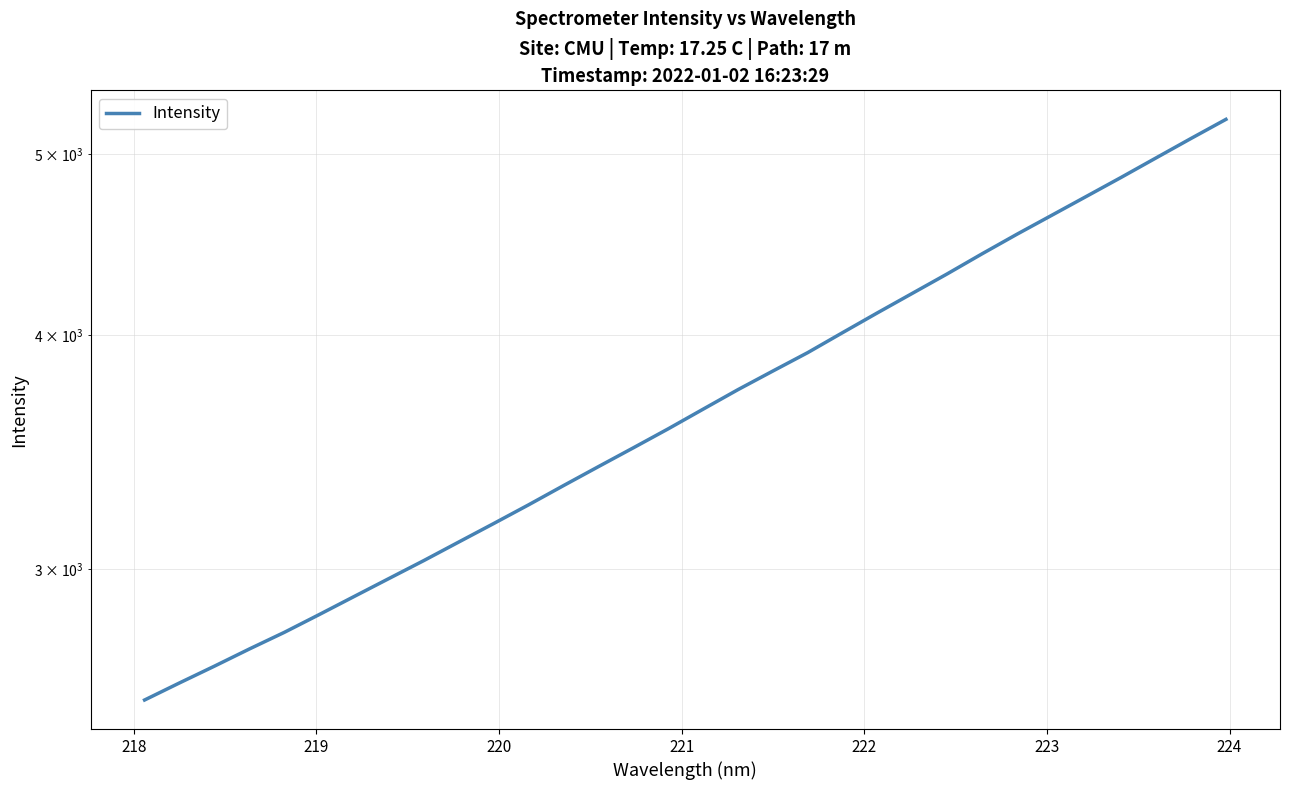

Count the number of data series in this chart.

1